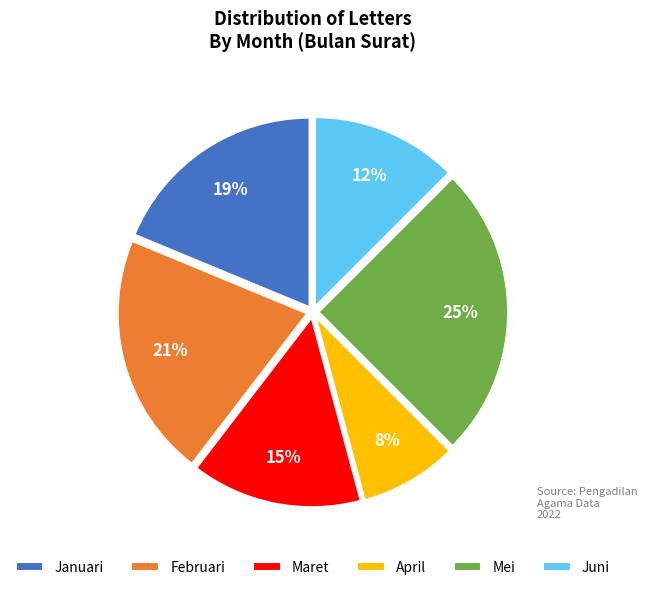

Does any single category account for the majority?

No